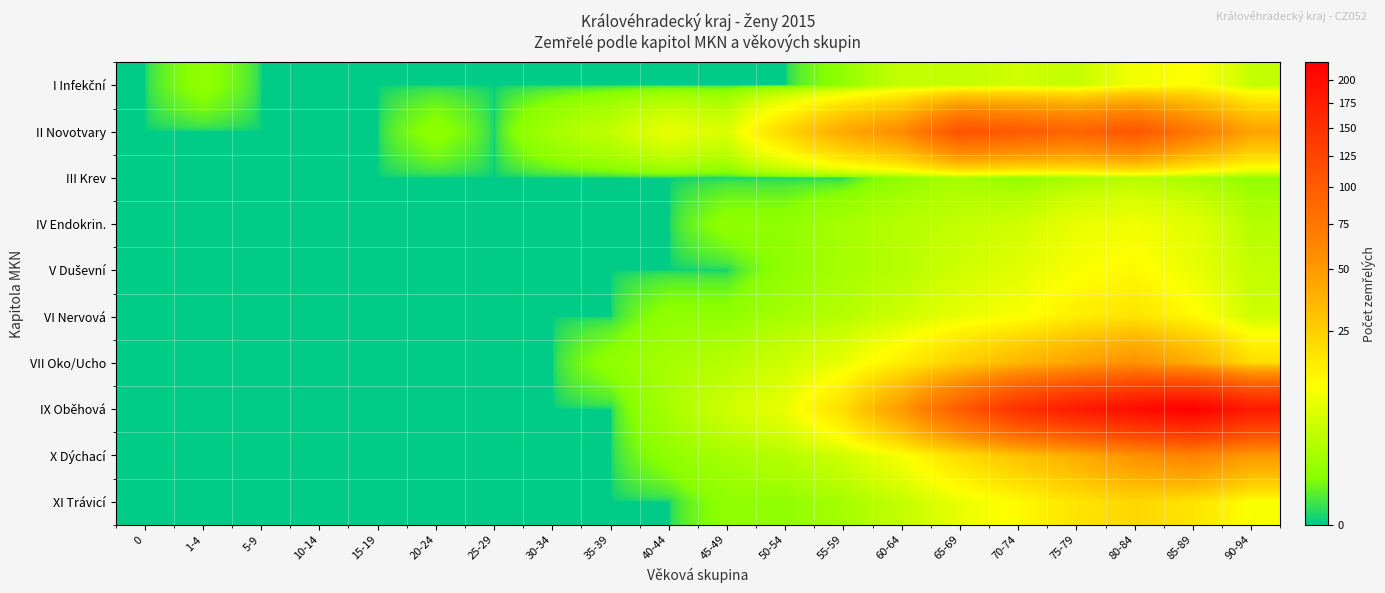

List the series in order of their peak value, lowest first.

III Krev, IV Endokrin., I Infekční, V Duševní, VI Nervová, XI Trávicí, VII Oko/Ucho, X Dýchací, II Novotvary, IX Oběhová